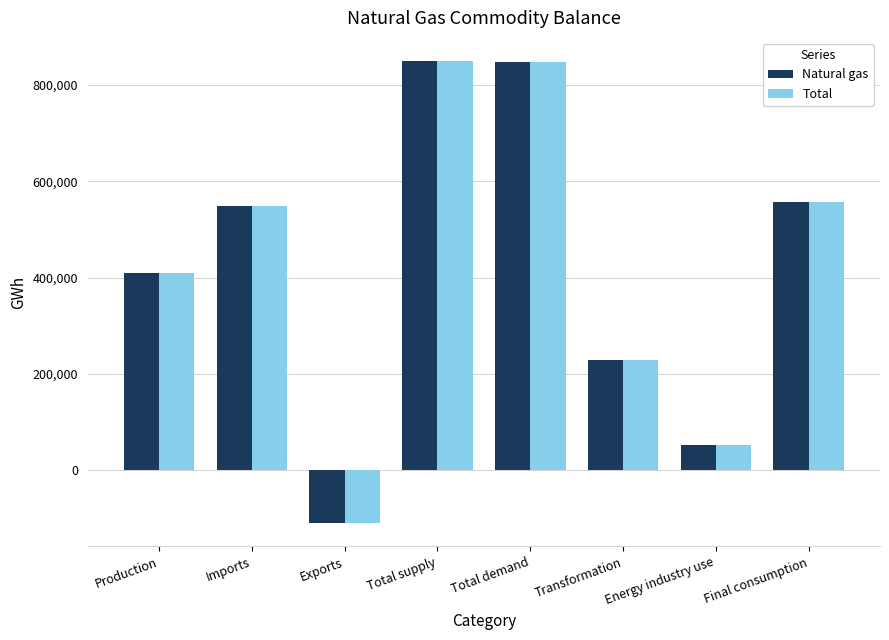

What is the difference between the highest and lowest values at Final consumption?

15.0